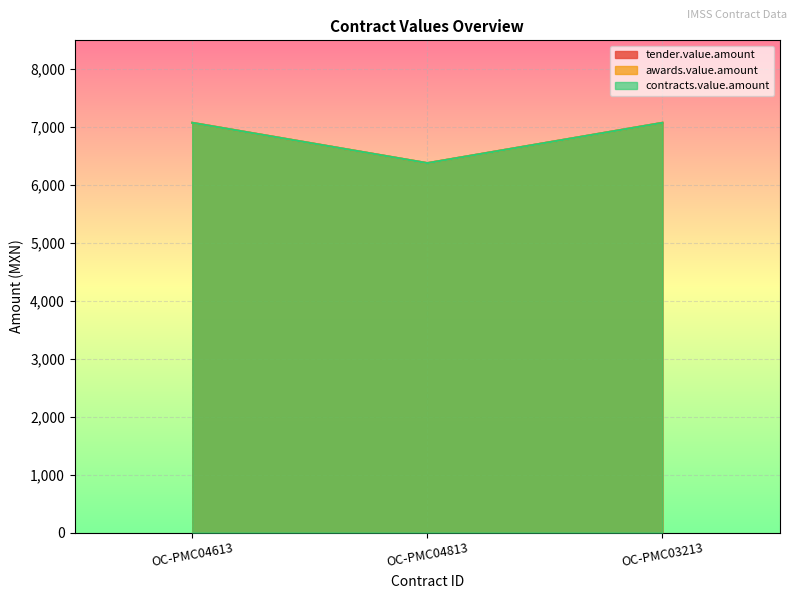

Rank the categories by tender.value.amount value from highest to lowest.

OC-PMC04613, OC-PMC03213, OC-PMC04813